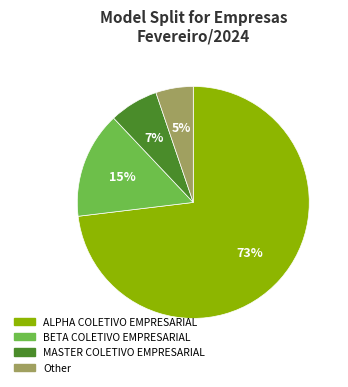

Which category has the smallest portion of the pie?

Other